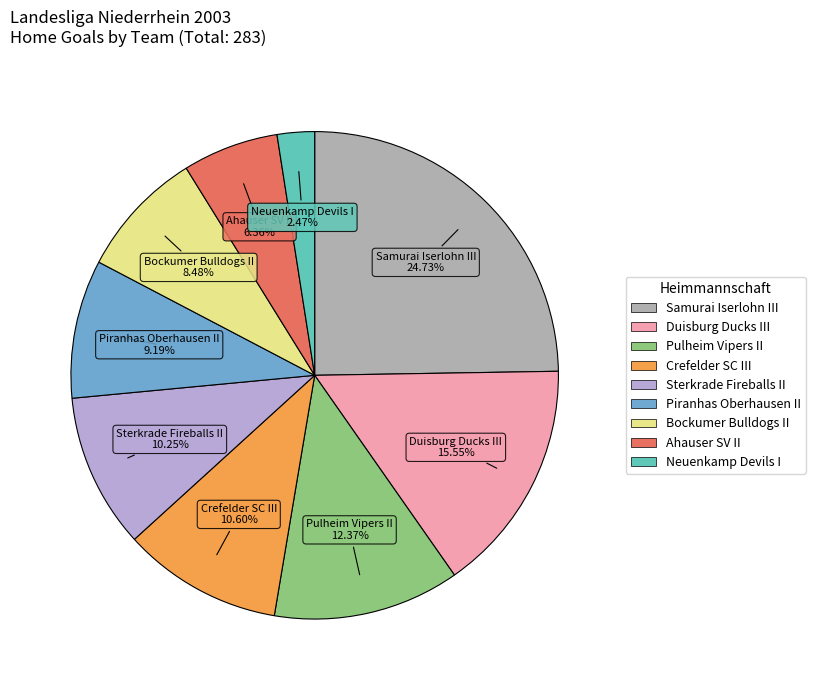

Does any single category account for the majority?

No